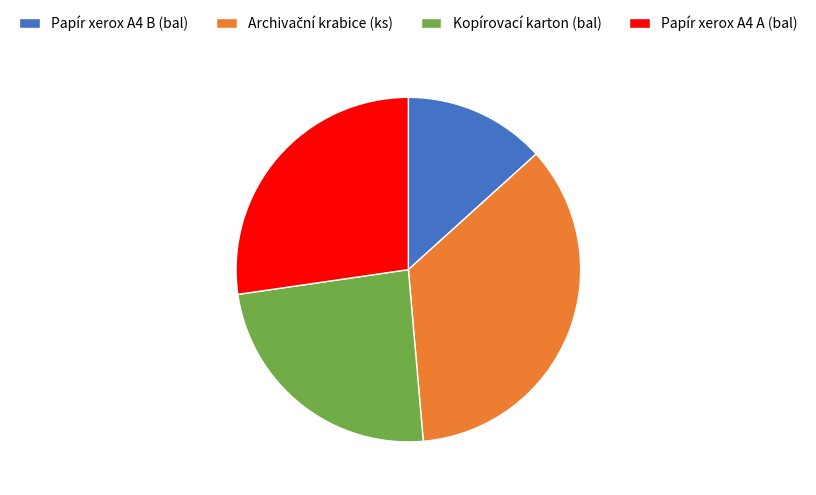

Which has a higher value, Papír xerox A4 B (bal) or Papír xerox A4 A (bal)?

Papír xerox A4 A (bal)